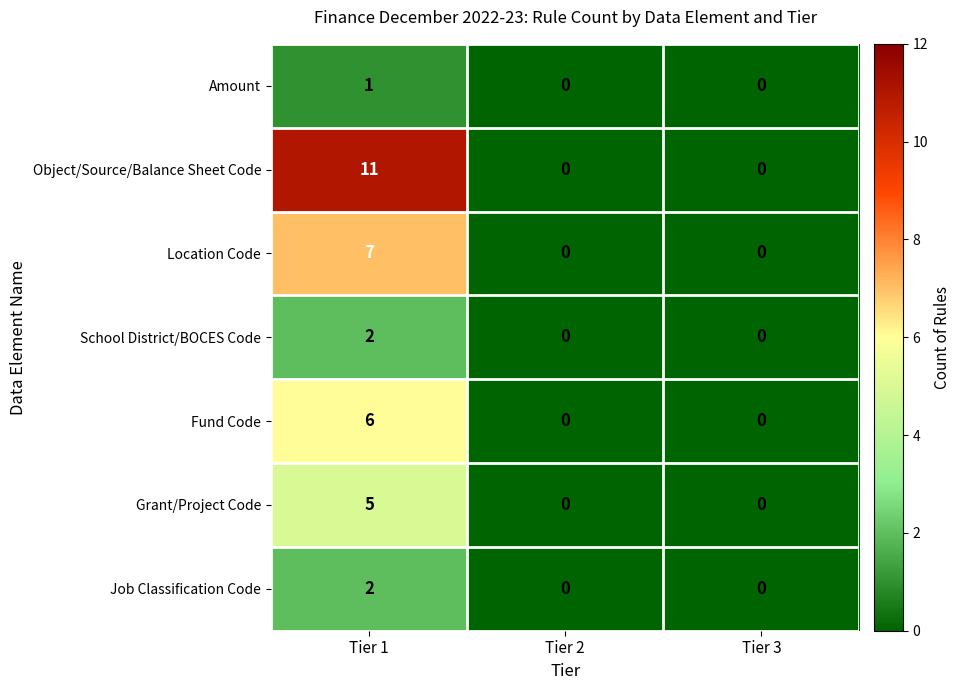

Between Tier 1 and Tier 3, which series saw the biggest shift?

Object/Source/Balance Sheet Code